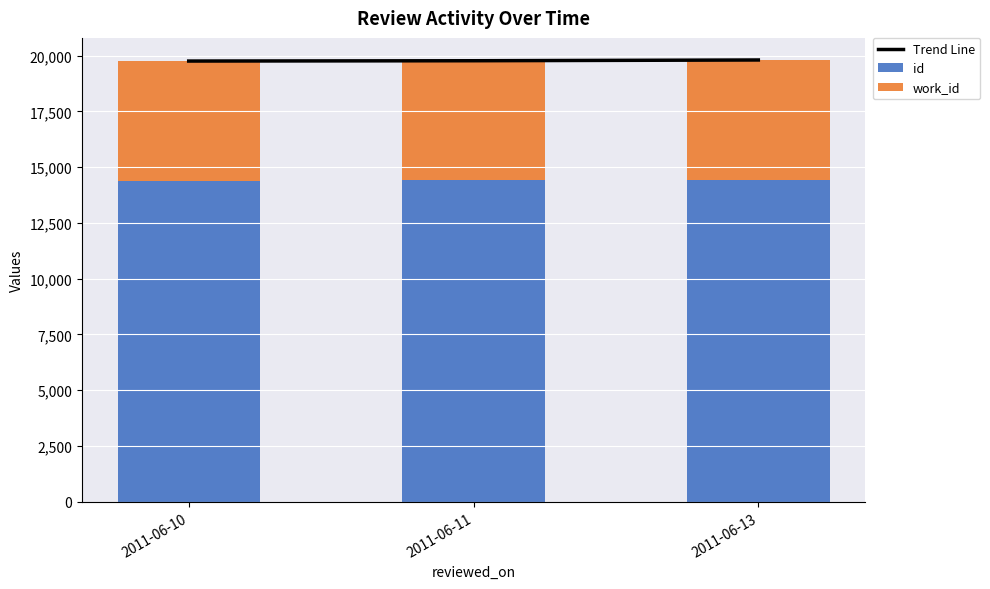

Which series has the largest range (max minus min)?

Trend Line